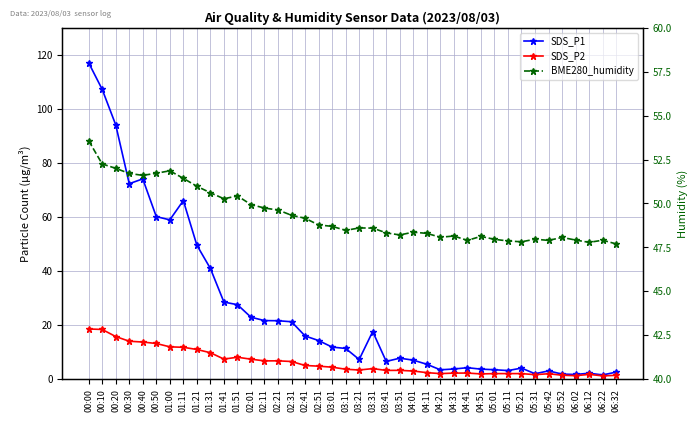

What is the total value across all series at 00:50?

125.1